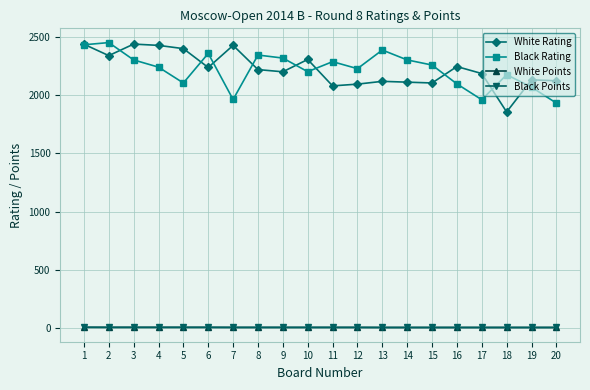

Is the value of White Rating at 10 greater than the value of Black Points at 6?

Yes